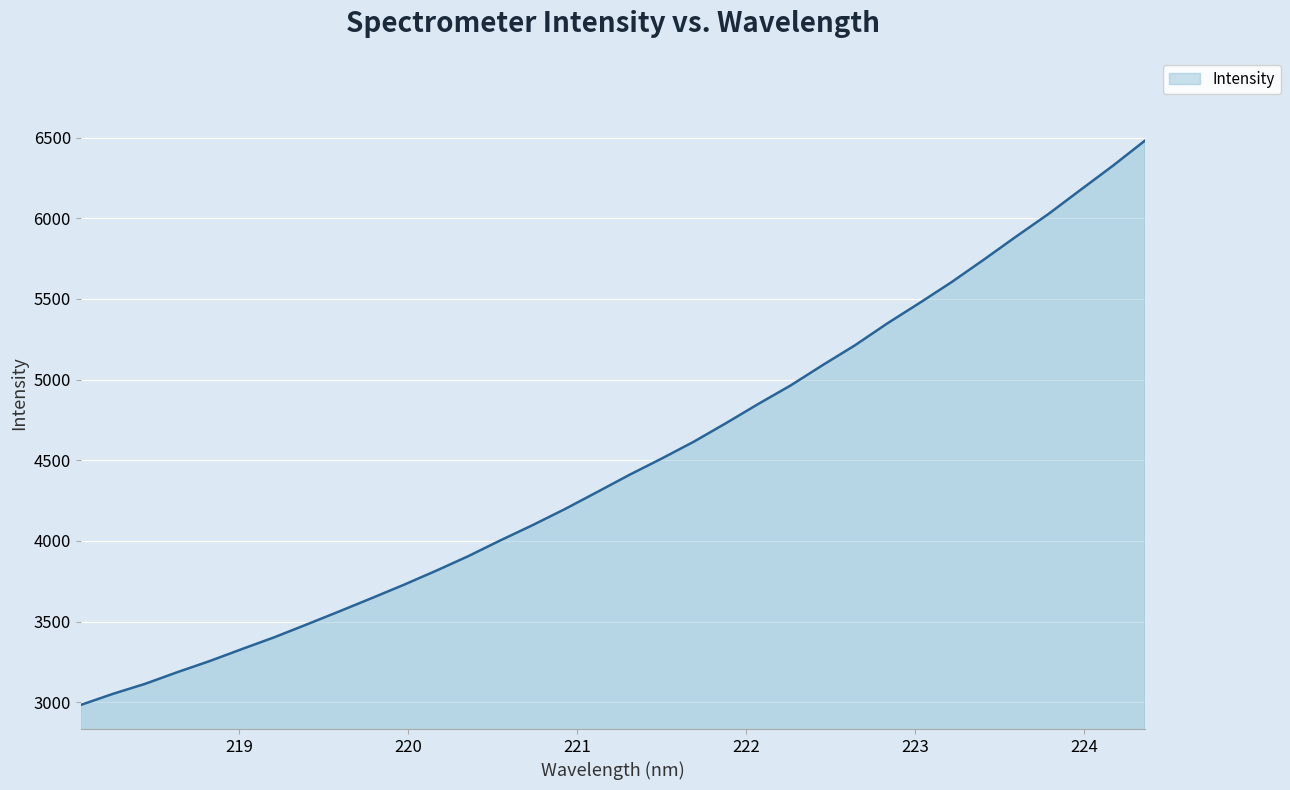

What is the smallest value displayed?

2983.5